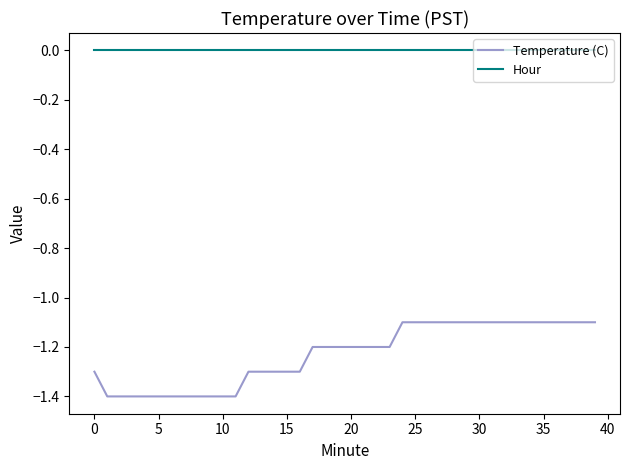

What is the sum of all Temperature (C) values?

-49.2